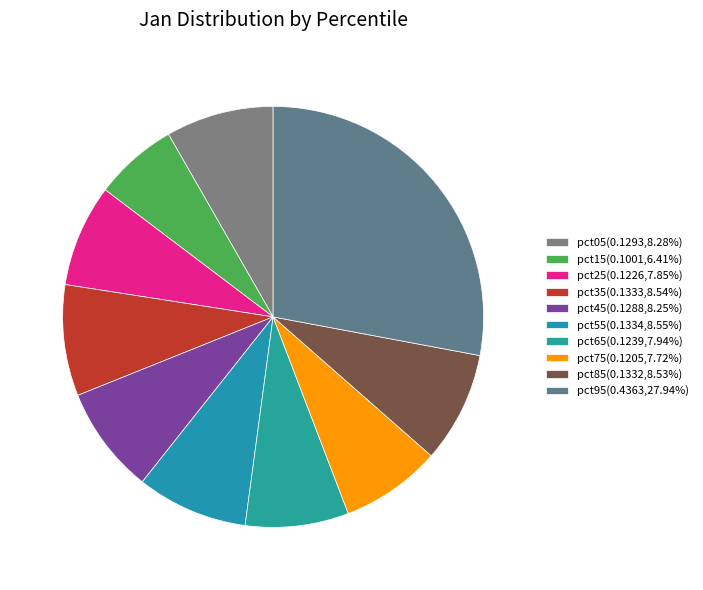

Does pct45 represent more than half of the total?

No